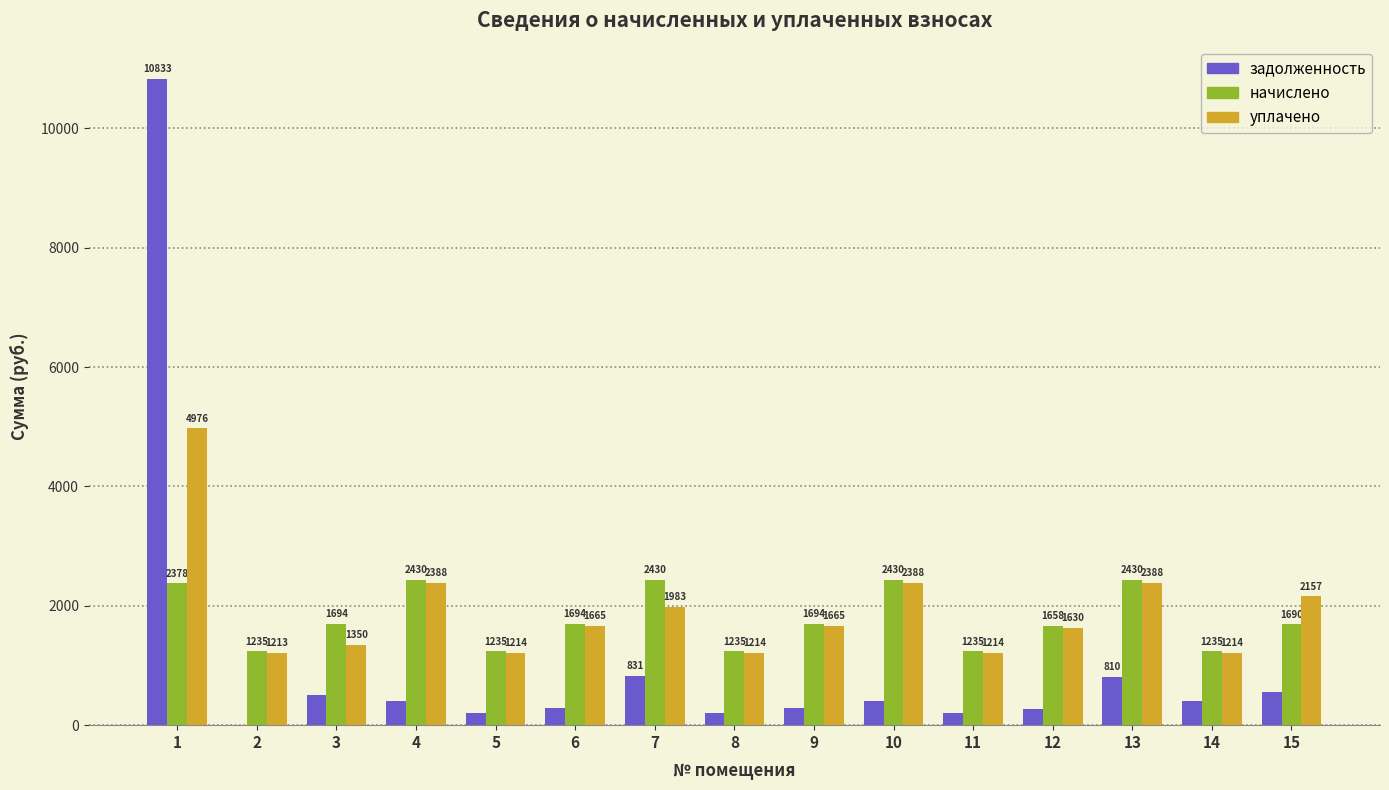

The уплачено series shows 1665.5 at 6. True or false?

True